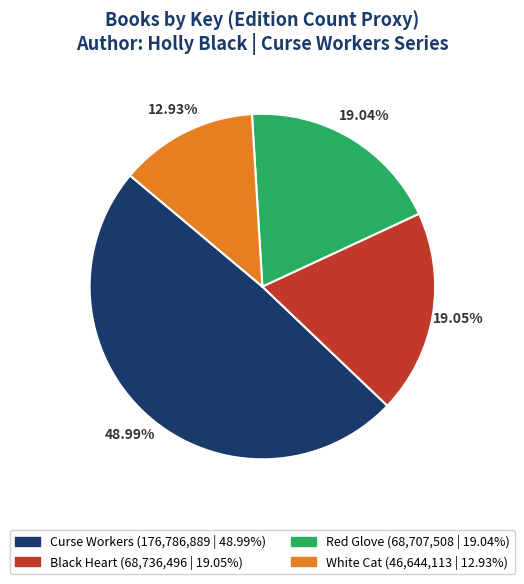

To the nearest percent, what is the average slice percentage?

25%